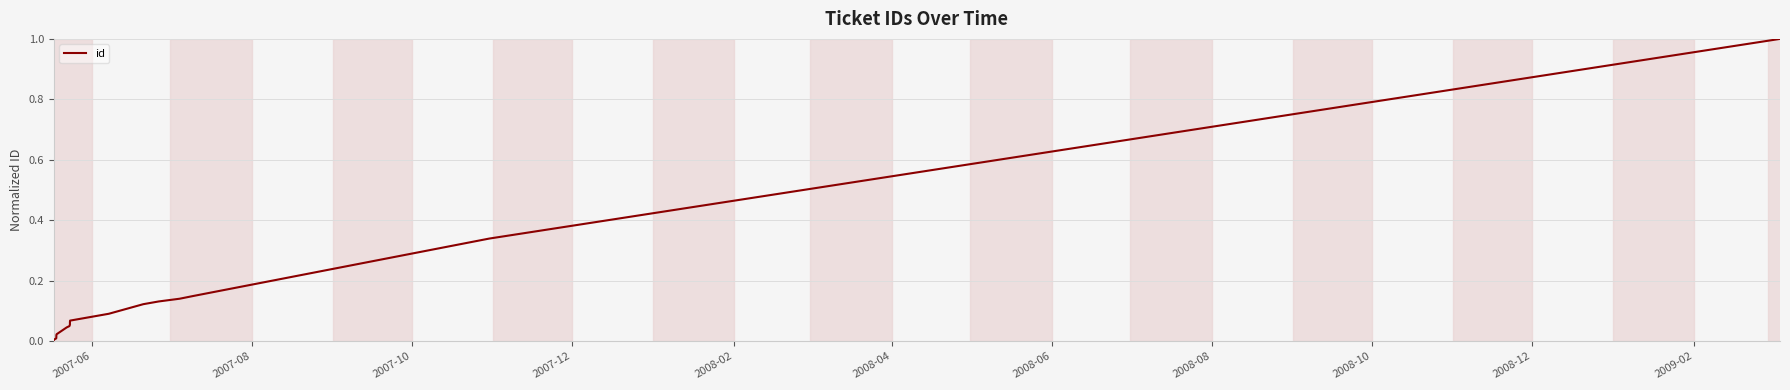

What is the maximum value shown in the chart?

1.0